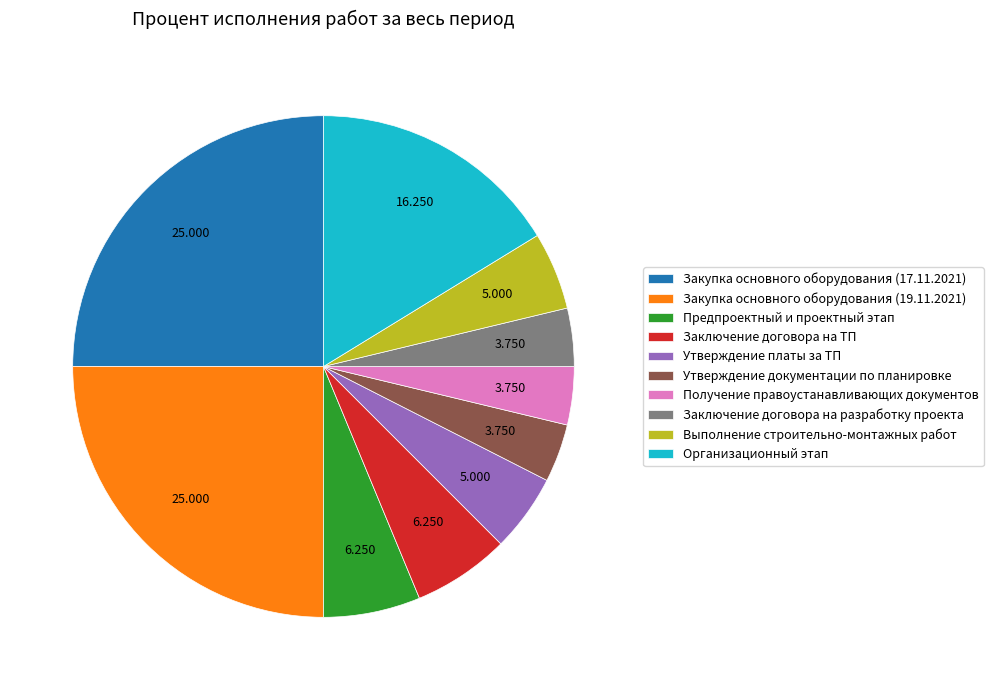

Does any single category account for the majority?

No